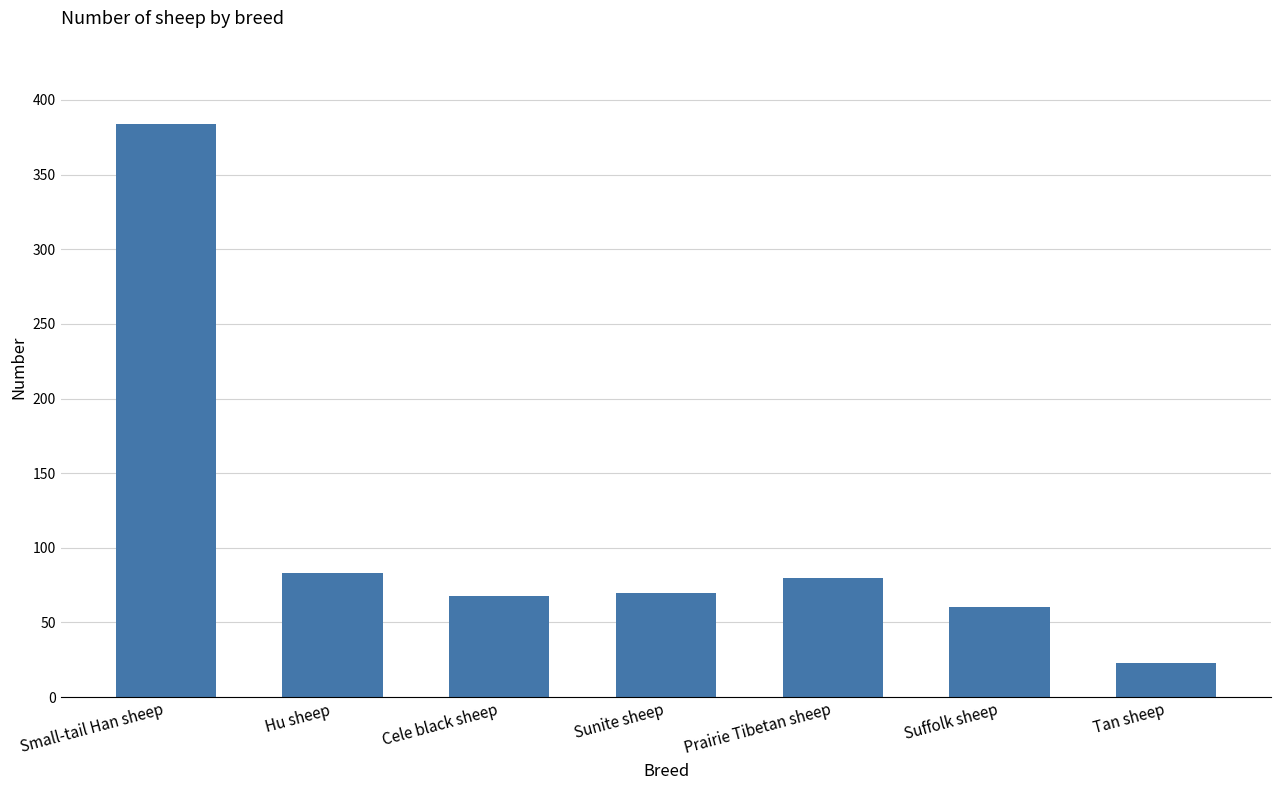

What is the maximum value shown in the chart?

384